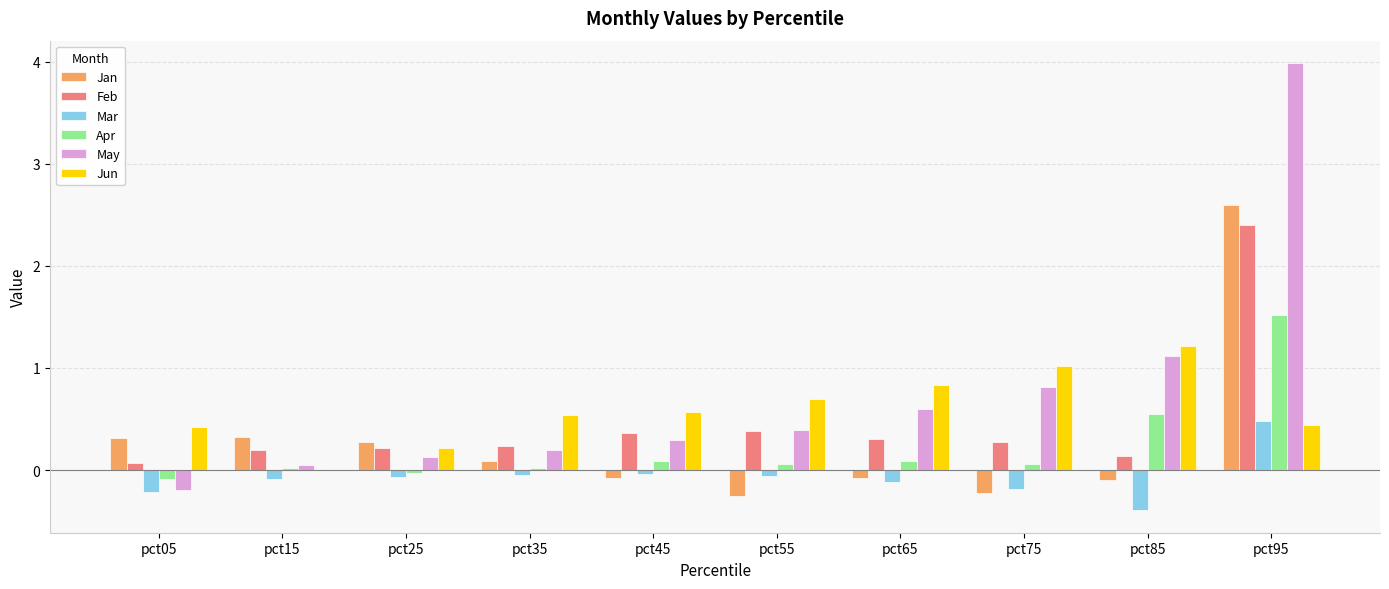

What is the maximum value shown in the chart?

4.0